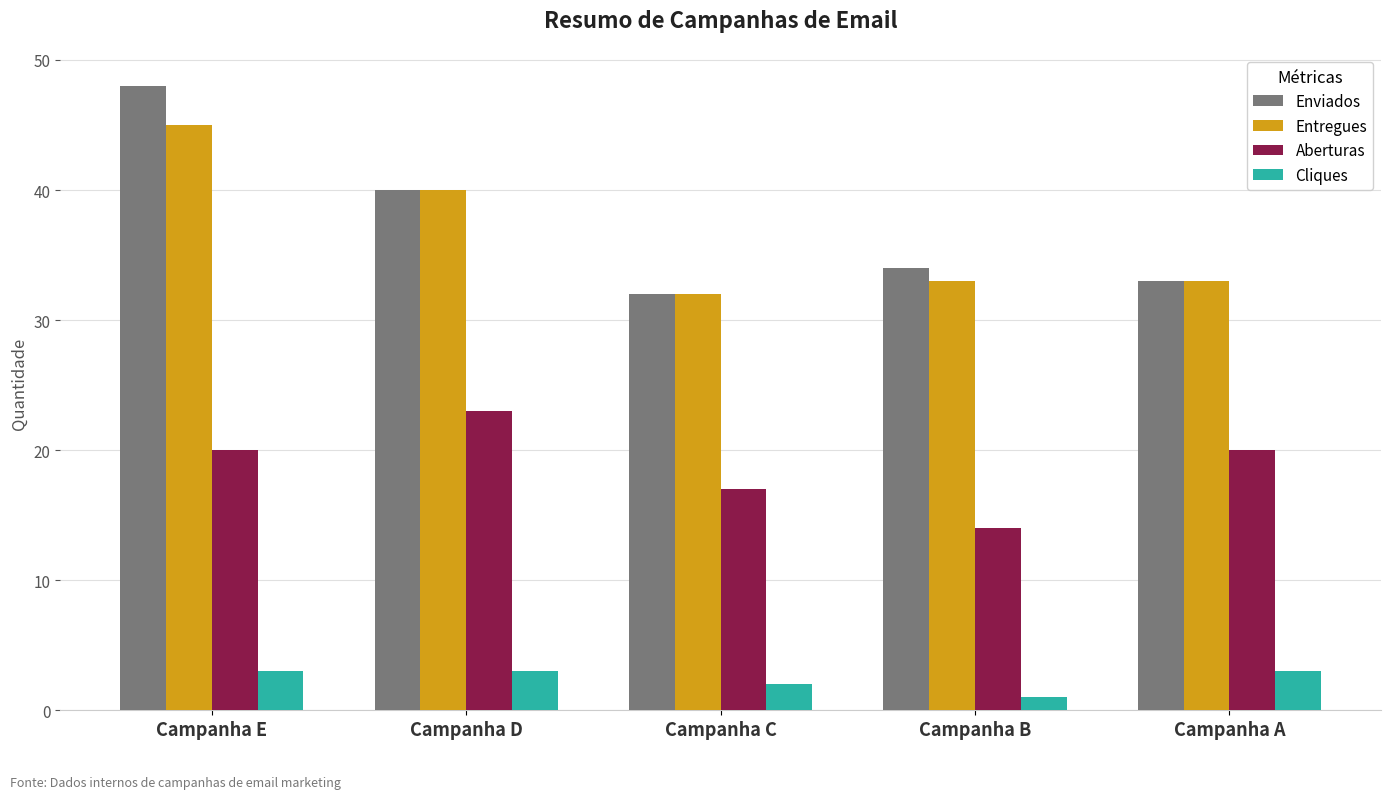

What is the value of the Enviados bar at the 2nd from the left?

40